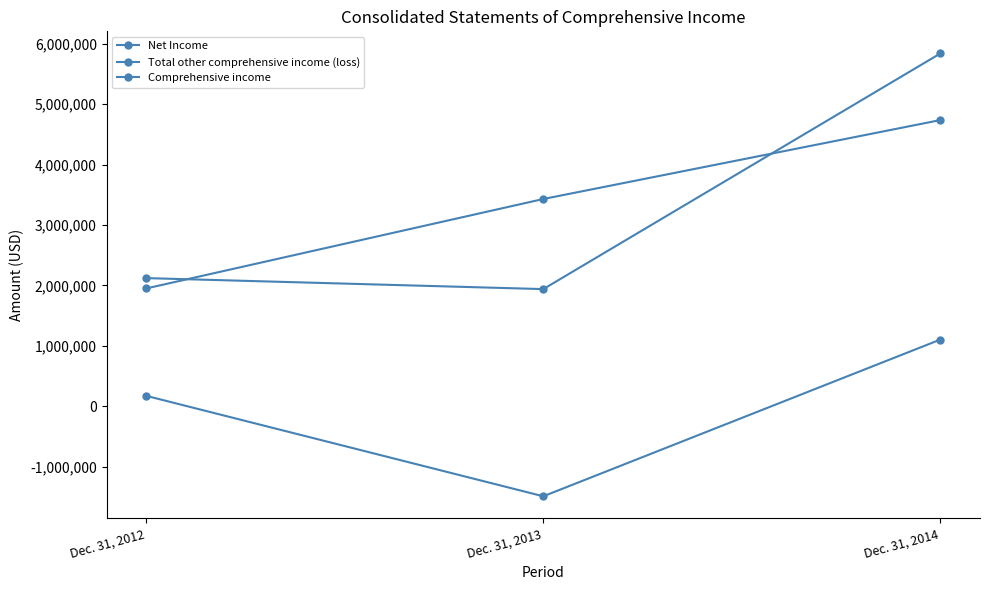

How many lines are shown in the chart?

3